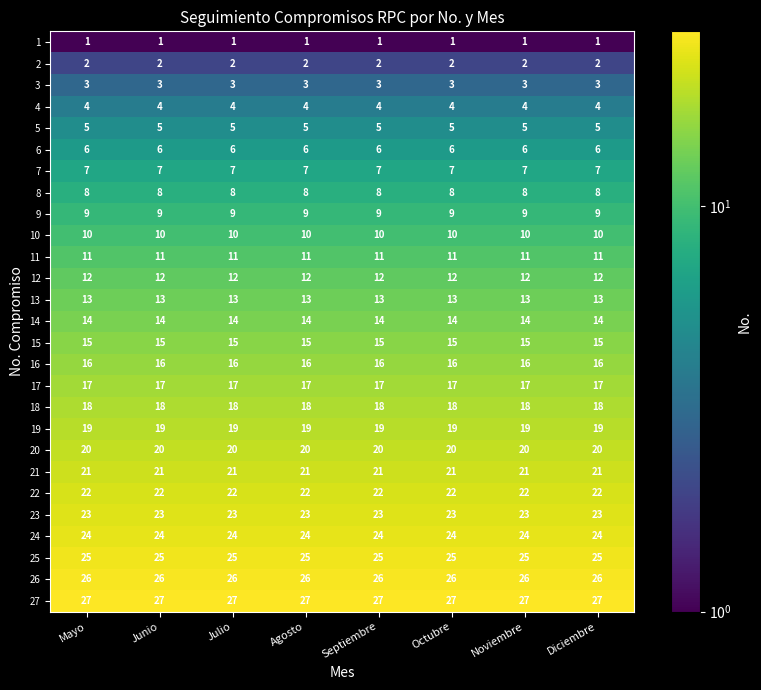

What is the total value across all series at Junio?

378